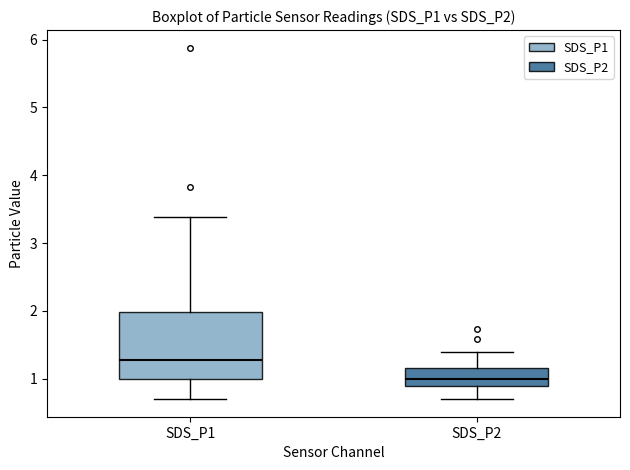

Where is the upper edge of the box for SDS_P2 on the y-axis? The values are not printed on the chart, so give them approximately, as read against the axis.

1.2